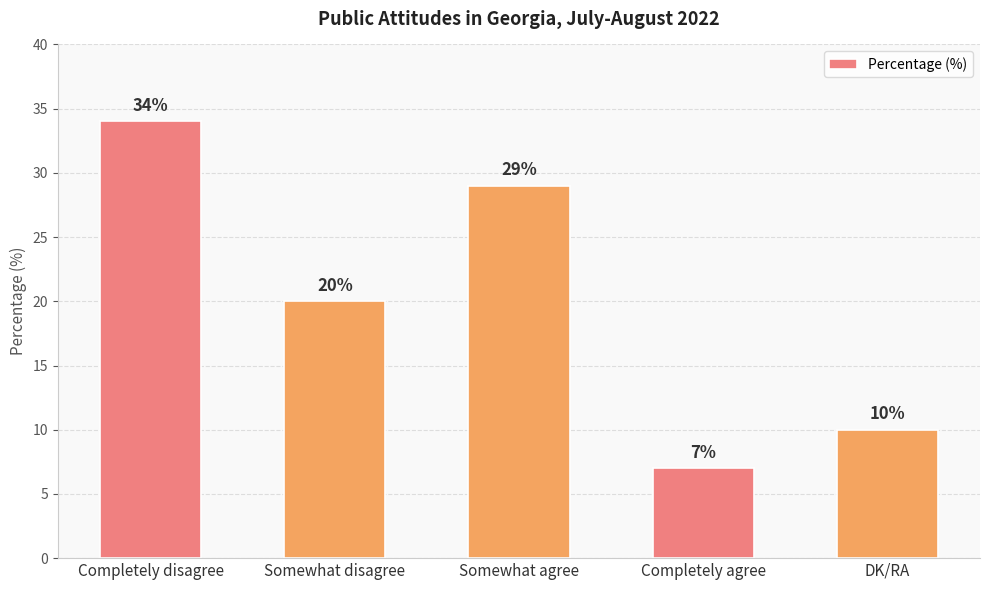

Are the bars grouped side by side (vs. stacked)?

No